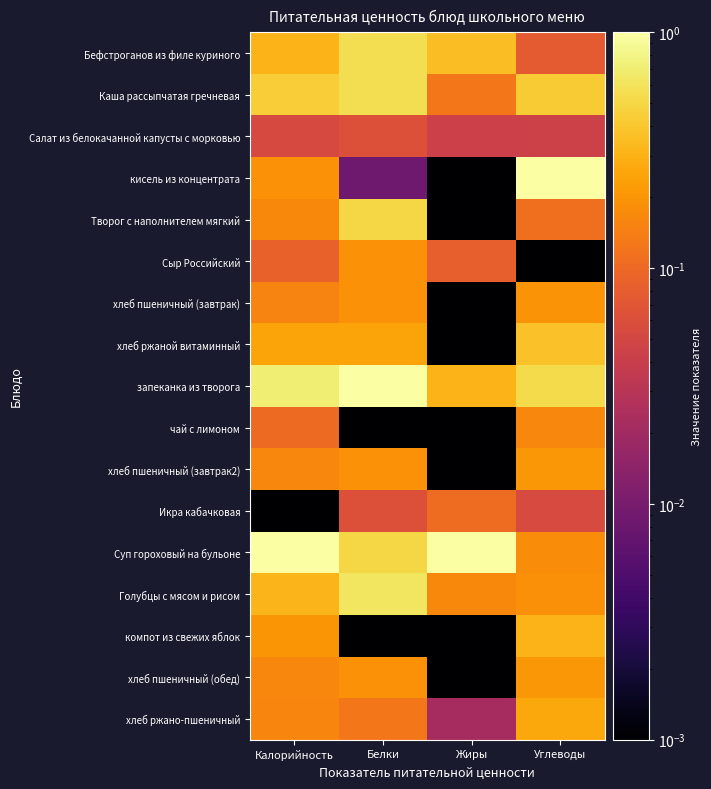

At which category is the sum across all series the highest?

Белки